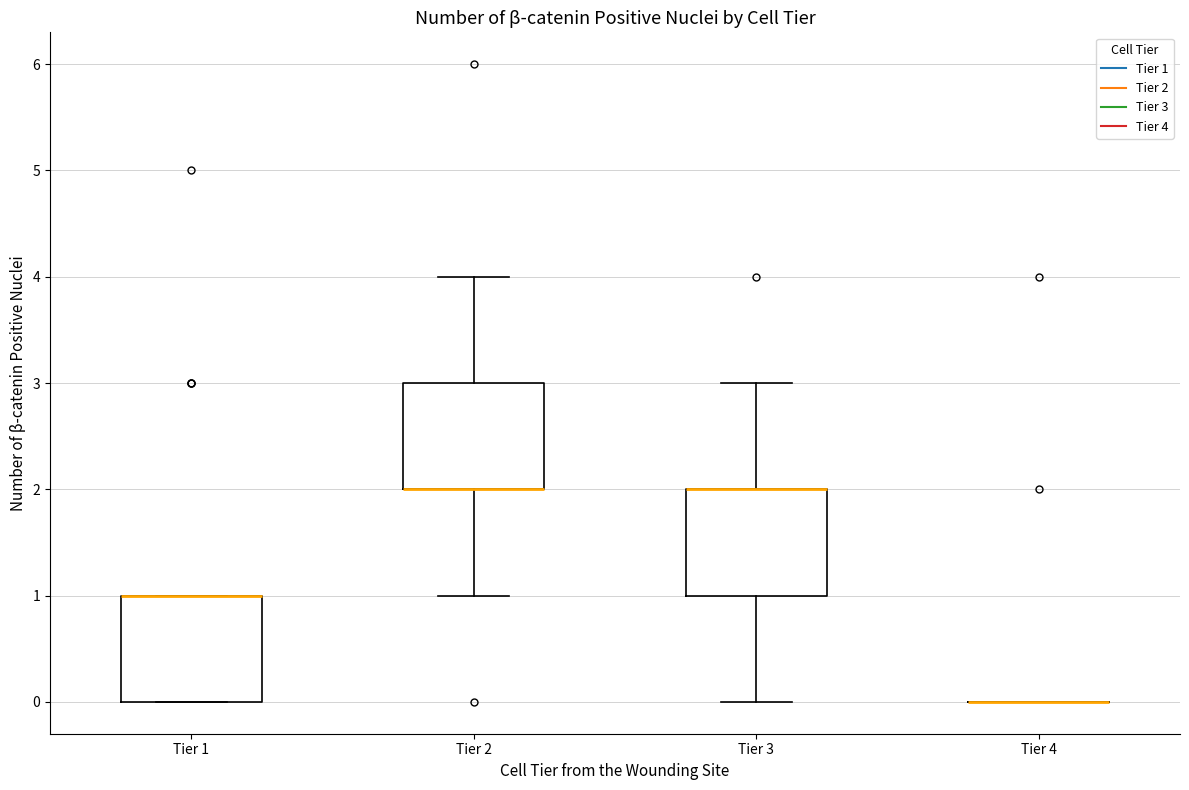

Reading left to right, read every box against the y-axis: the position of its median line, the range the box covers, and the ends of its whiskers. The values are not printed on the chart, so give them approximately, as read against the axis.

Tier 1: median 1 (drawn on the box's upper edge), box 0 to 1, whiskers 0 to 1
Tier 2: median 2 (drawn on the box's lower edge), box 2 to 3, whiskers 1 to 4
Tier 3: median 2 (drawn on the box's upper edge), box 1 to 2, whiskers 0 to 3
Tier 4: box collapsed to a line at 0, whiskers 0 to 0